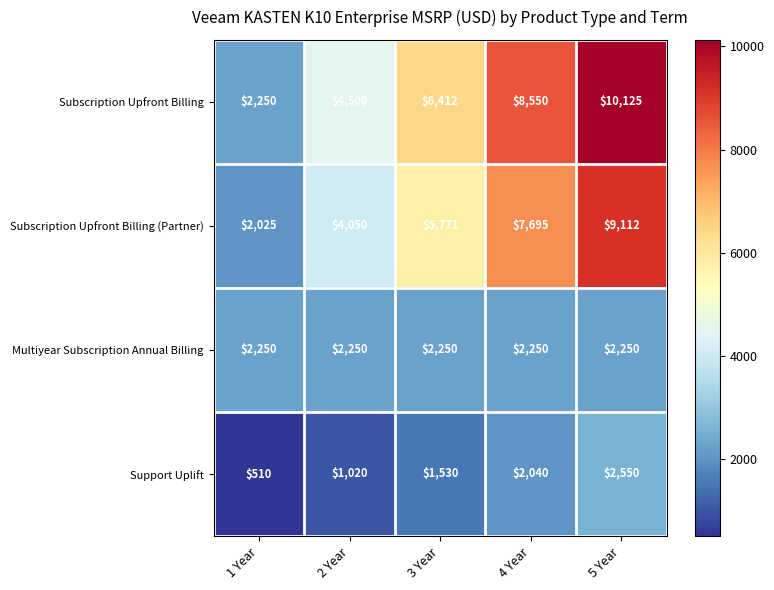

Is it true that Multiyear Subscription Annual Billing equals 2250 at 3 Year?

True